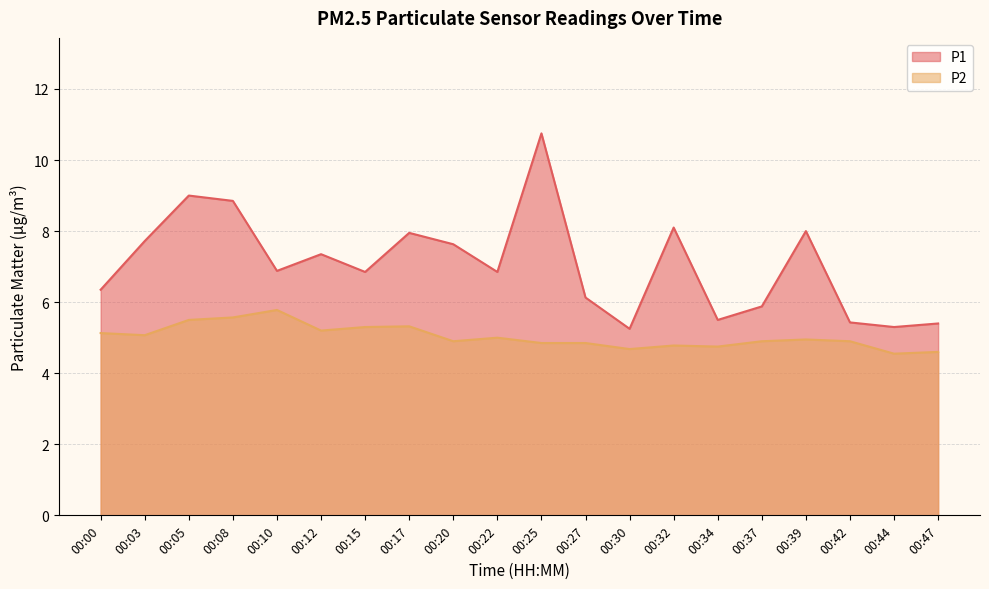

Where is P2 nearest to the value 5?

00:22